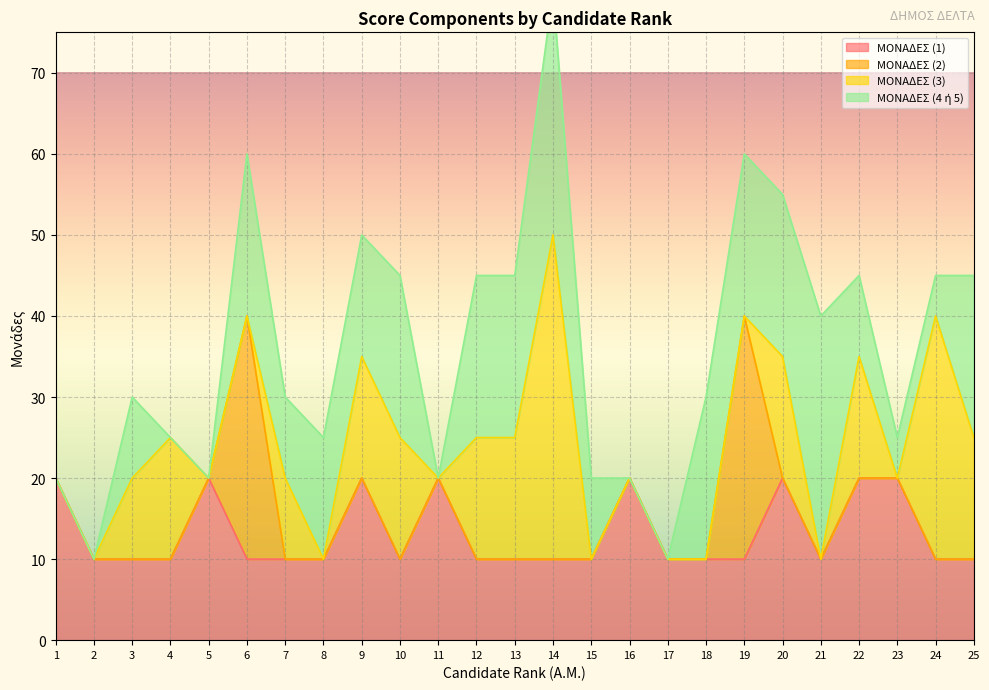

Where is the first local maximum for ΜΟΝΑΔΕΣ (1)?

5